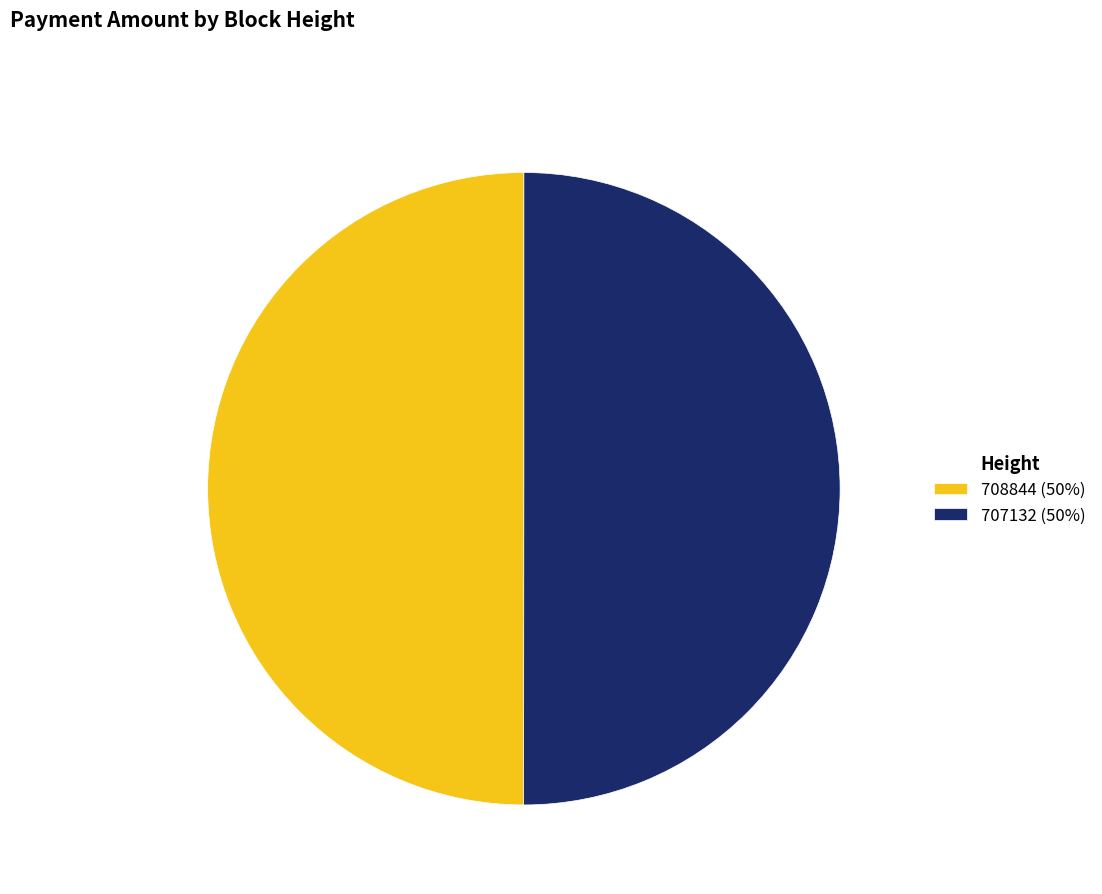

What is the ratio of the value at 708844 (50%) to the value at 707132 (50%)?

1.0